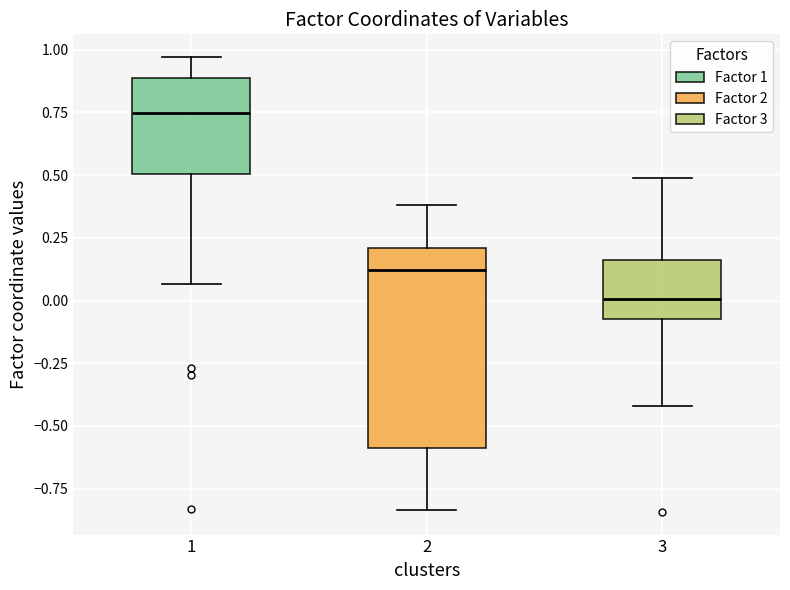

Which box is the tallest, from its lower edge to its upper edge?

2